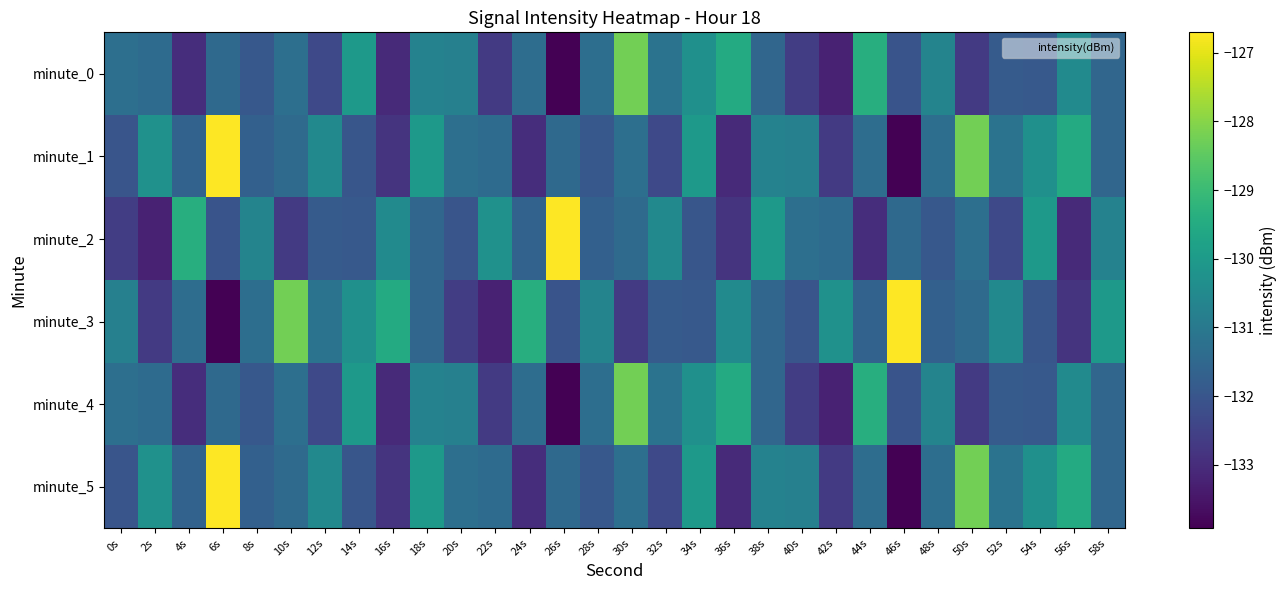

At 28s, list the series in order from smallest to largest.

minute_1, minute_5, minute_2, minute_0, minute_4, minute_3